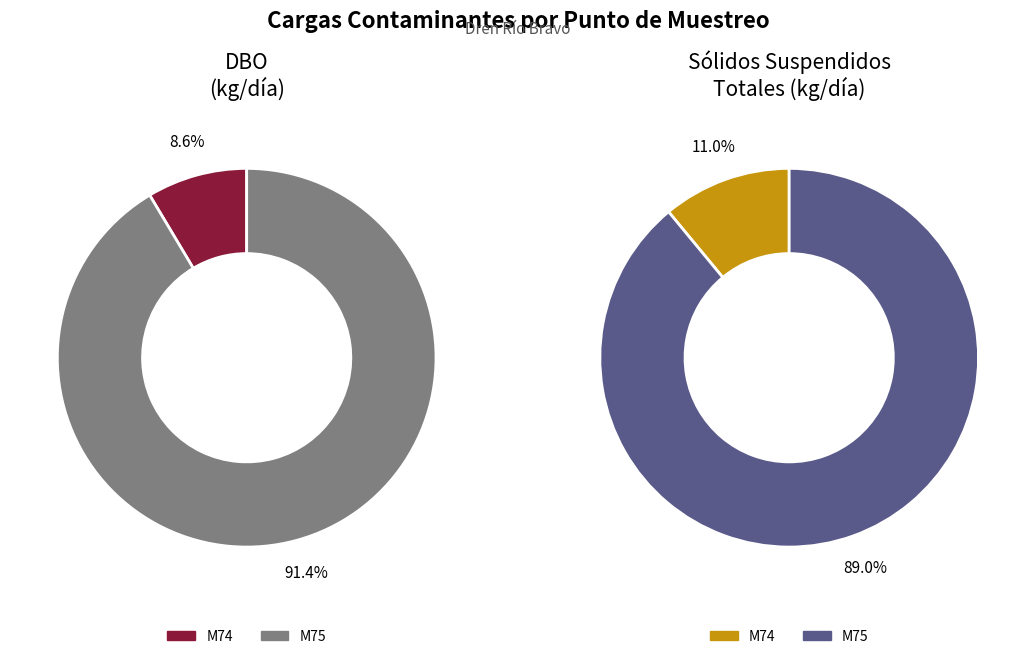

To the nearest percent, what percentage of the pie is M74?

9%